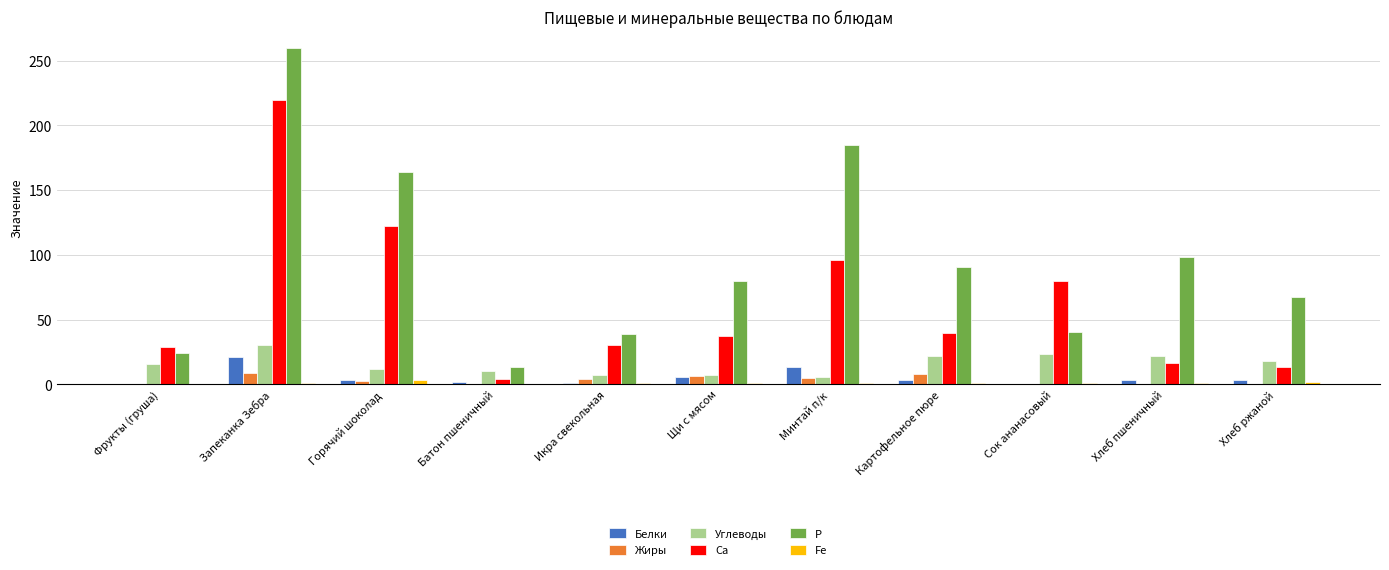

Is it true that P equals 90.5 at Картофельное пюре?

True